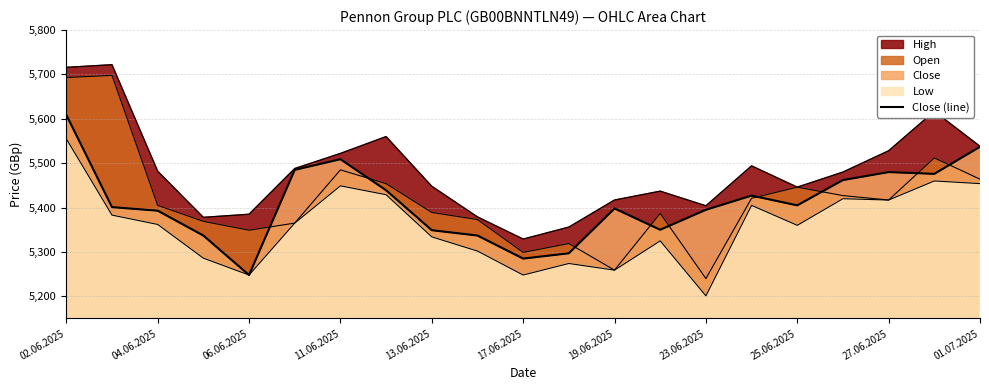

Count the number of values greater than 5401.

10